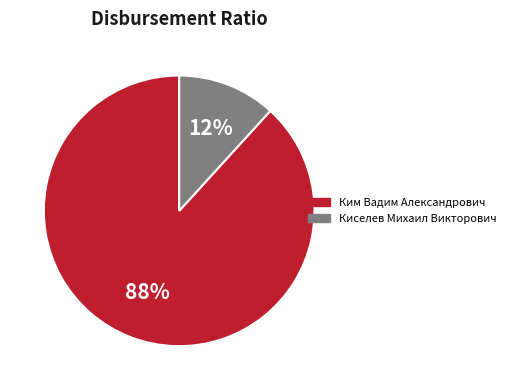

How many segments does this pie chart have?

2